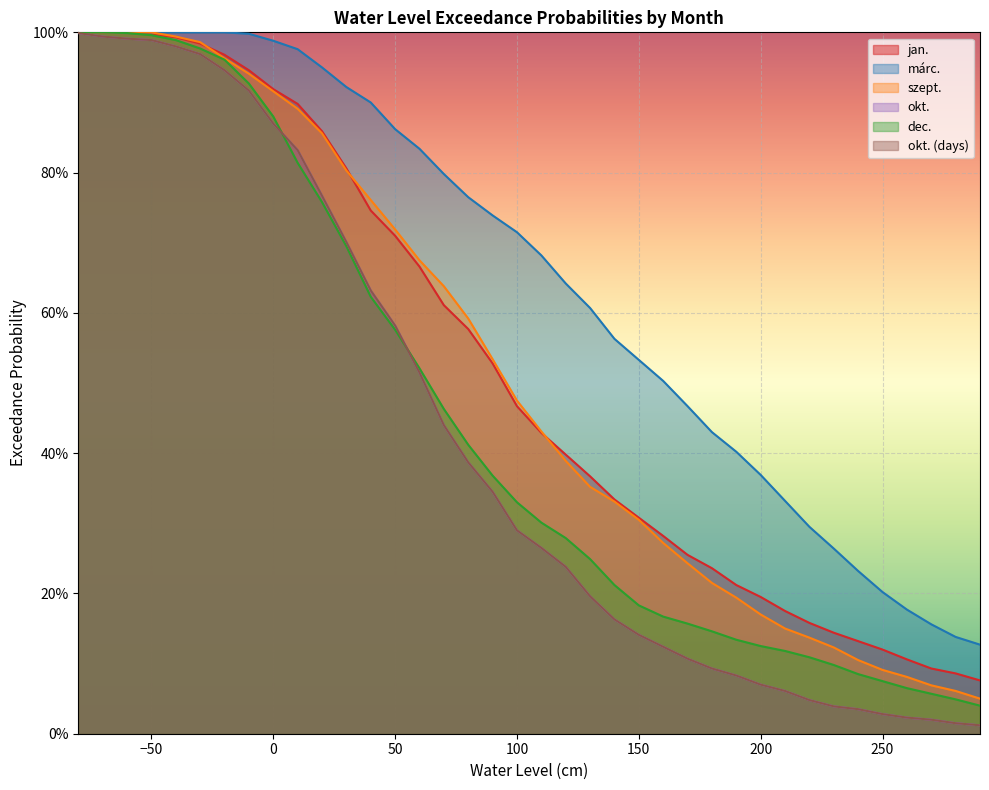

Is the value of okt at 260 greater than the value of okt_days at 10?

No